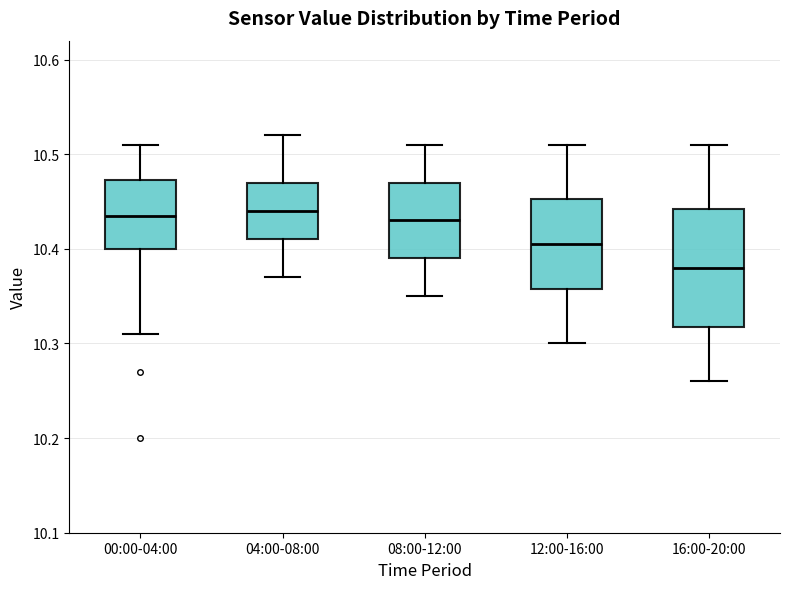

Reading left to right, read every box against the y-axis: the position of its median line, the range the box covers, and the ends of its whiskers. The values are not printed on the chart, so give them approximately, as read against the axis.

00:00-04:00: median 10.44, box 10.40 to 10.47, whiskers 10.31 to 10.51
04:00-08:00: median 10.44, box 10.41 to 10.47, whiskers 10.37 to 10.52
08:00-12:00: median 10.43, box 10.39 to 10.47, whiskers 10.35 to 10.51
12:00-16:00: median 10.41, box 10.36 to 10.45, whiskers 10.30 to 10.51
16:00-20:00: median 10.38, box 10.32 to 10.44, whiskers 10.26 to 10.51